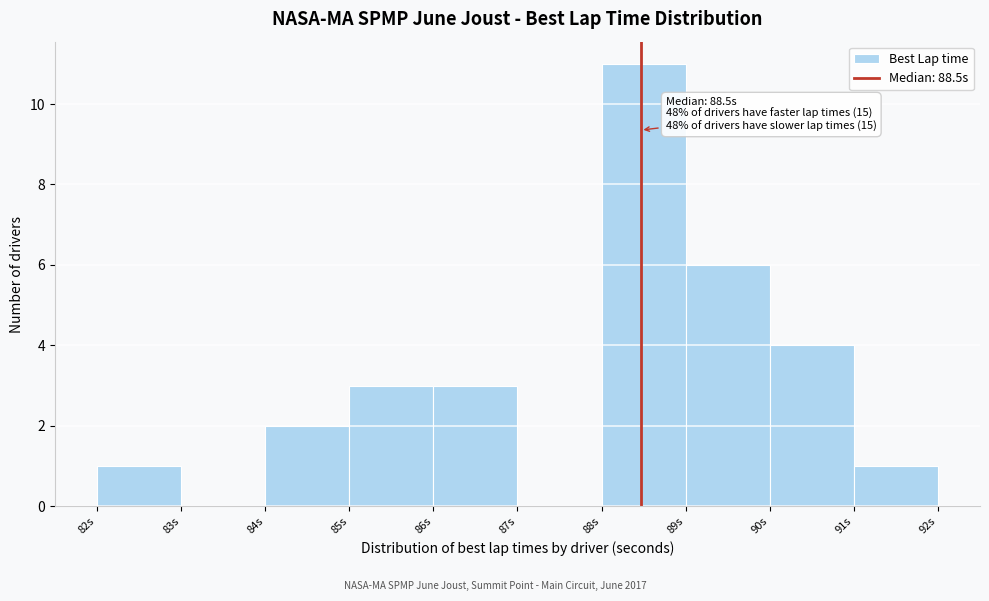

Over which range of the x-axis is the bar tallest?

88 to 89